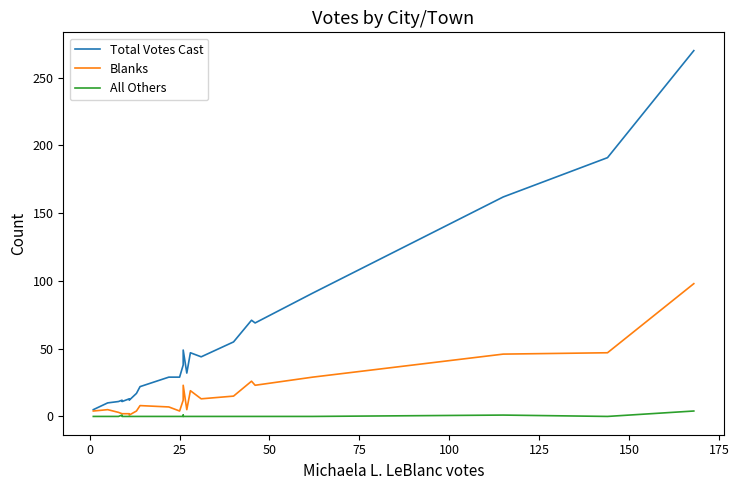

Is it true that All Others equals 0 at 75?

True